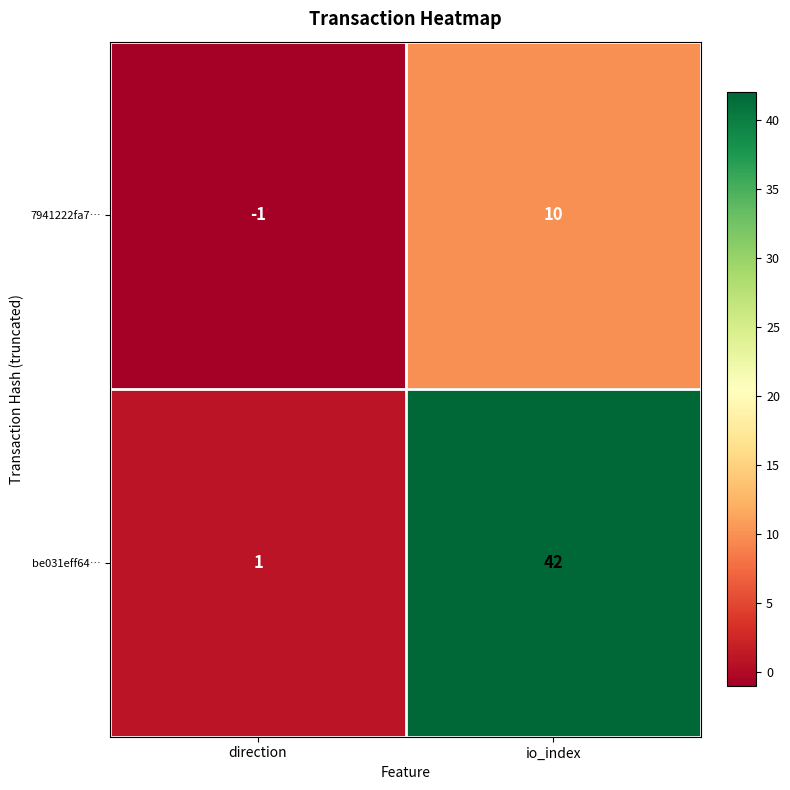

Reading left to right, extract all data points from this chart.

7941222fa7…: -1	10
be031eff64…: 1	42